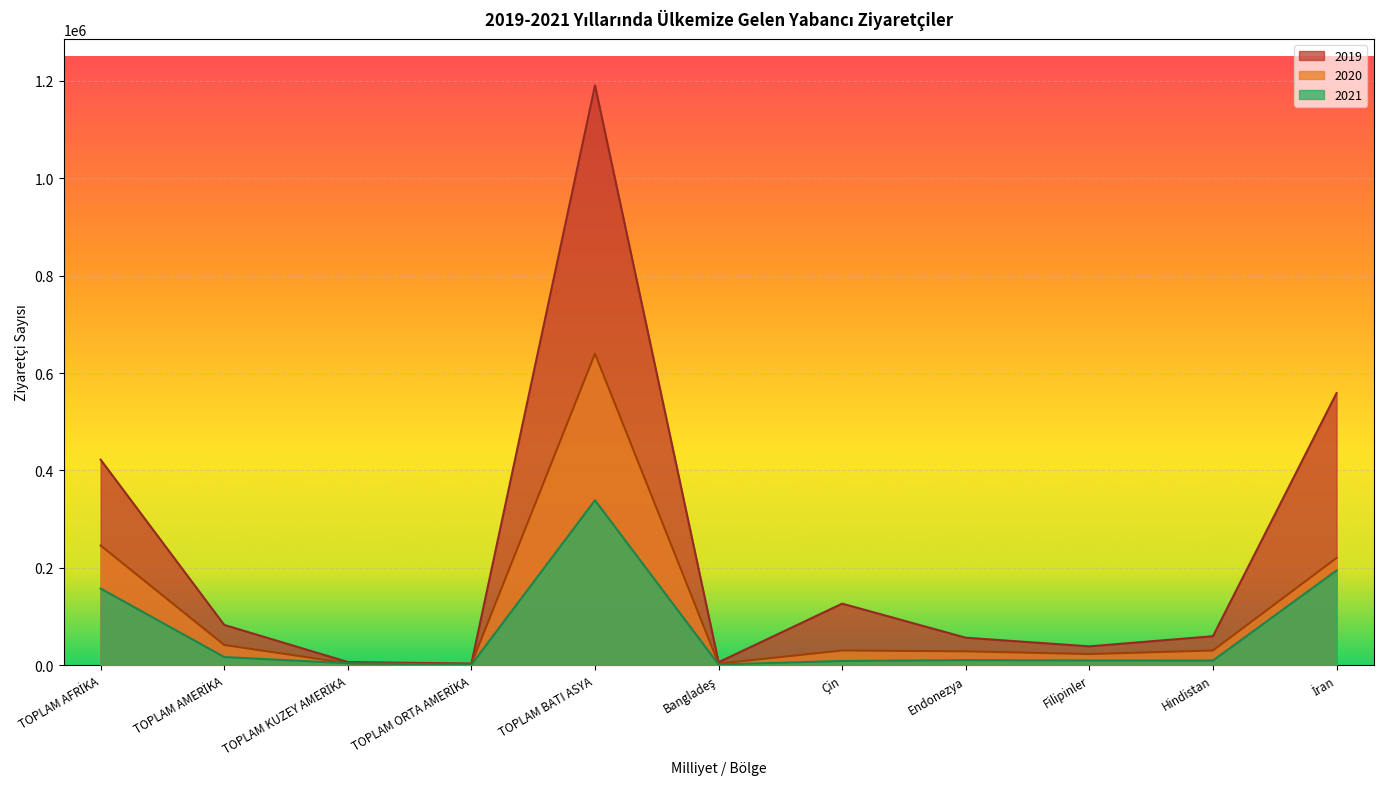

How many lines are shown in the chart?

3